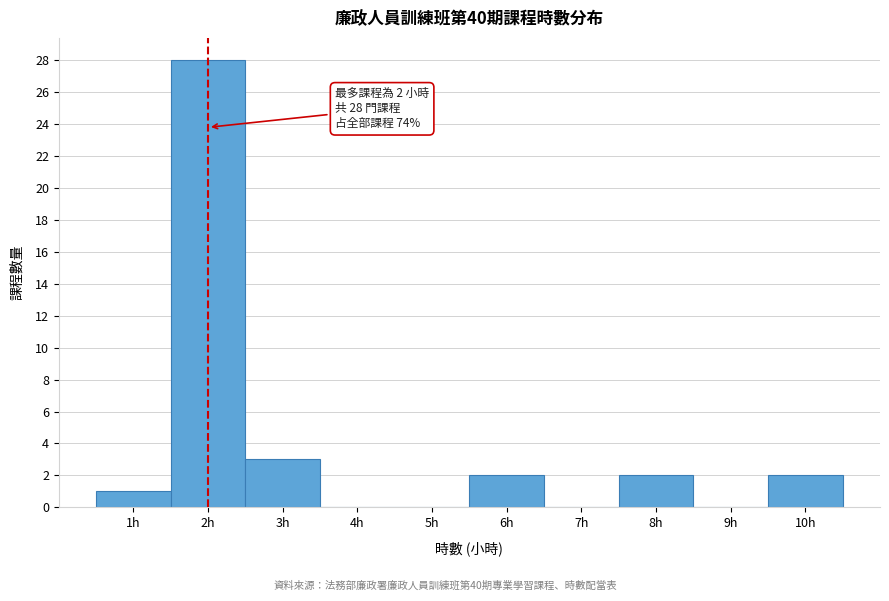

Reading right to left, list all the values displayed in this chart.

10h=2	9h=0	8h=2	7h=0	6h=2	5h=0	4h=0	3h=3	2h=28	1h=1